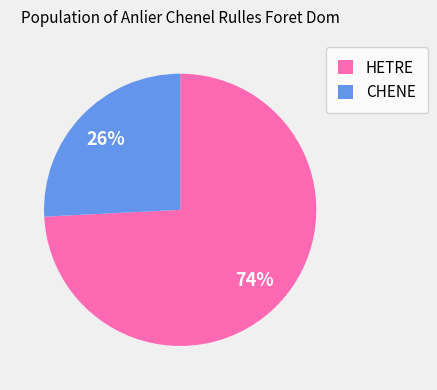

To the nearest percent, what is the difference between the largest and smallest slice percentages?

48%